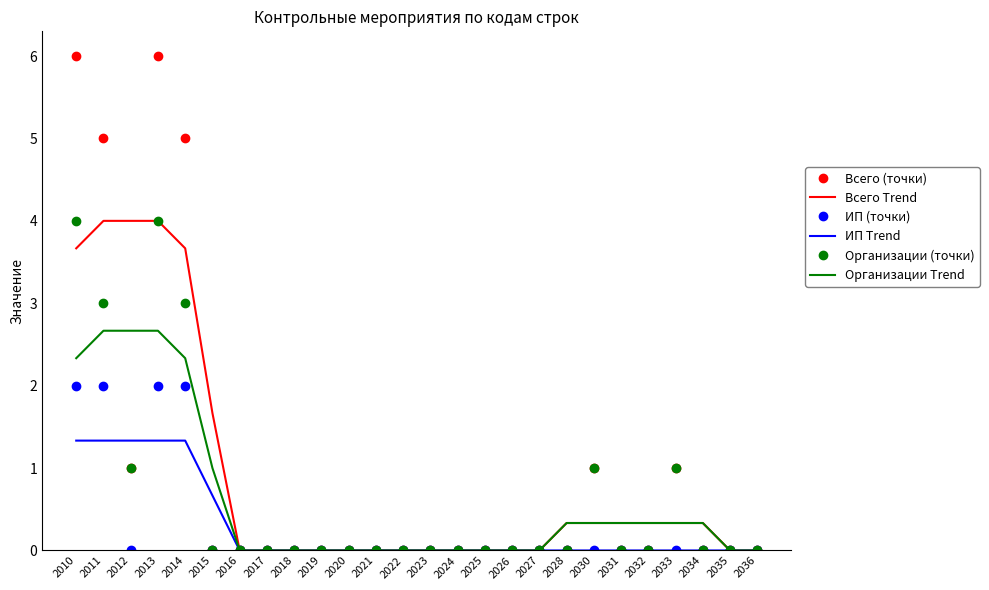

What is the greatest value displayed?

6.0